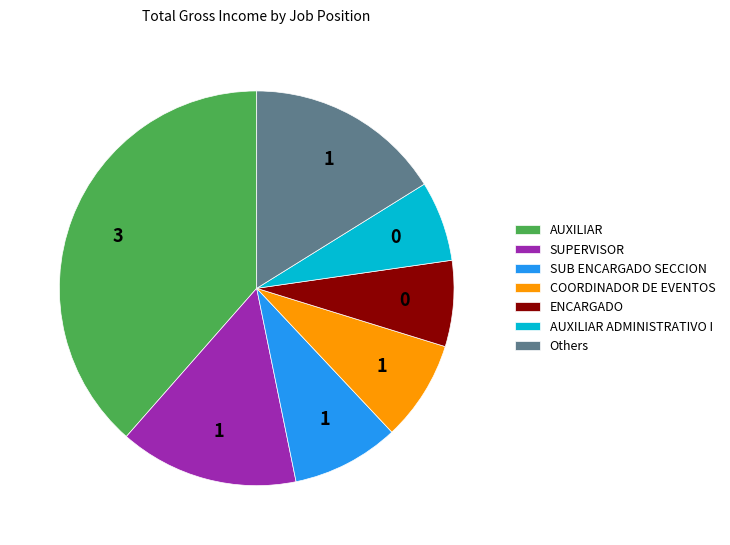

Which slice is the largest?

AUXILIAR